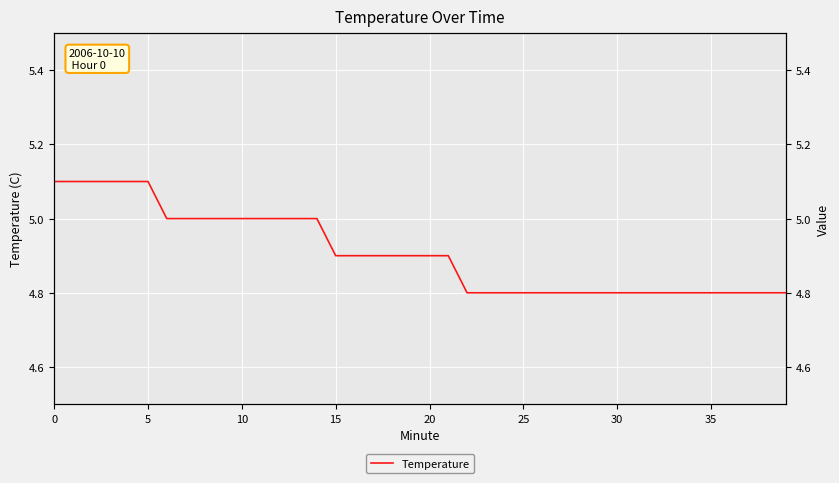

What is the greatest value displayed?

5.1